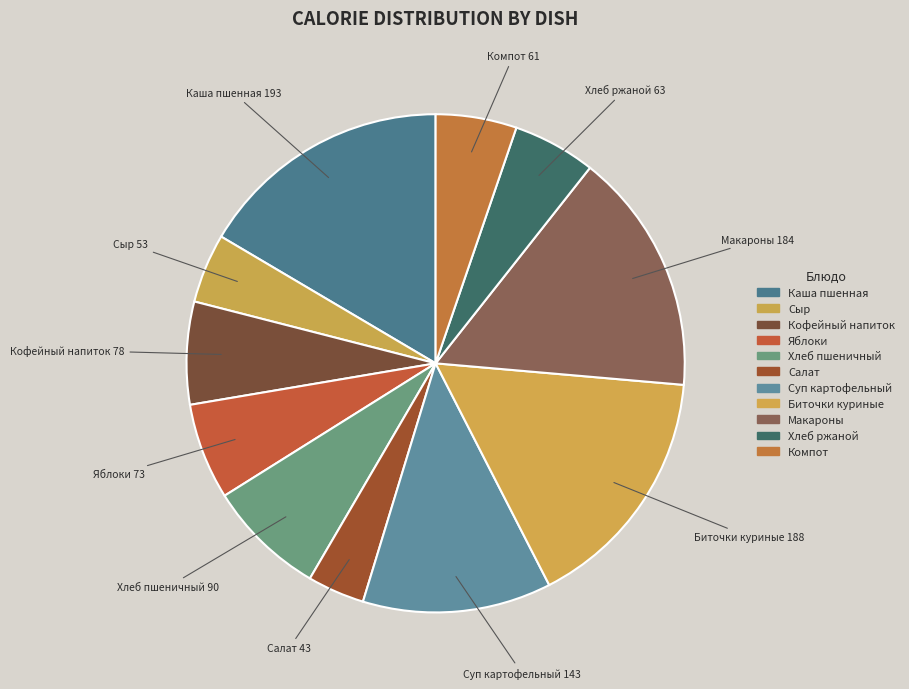

How many segments does this pie chart have?

11